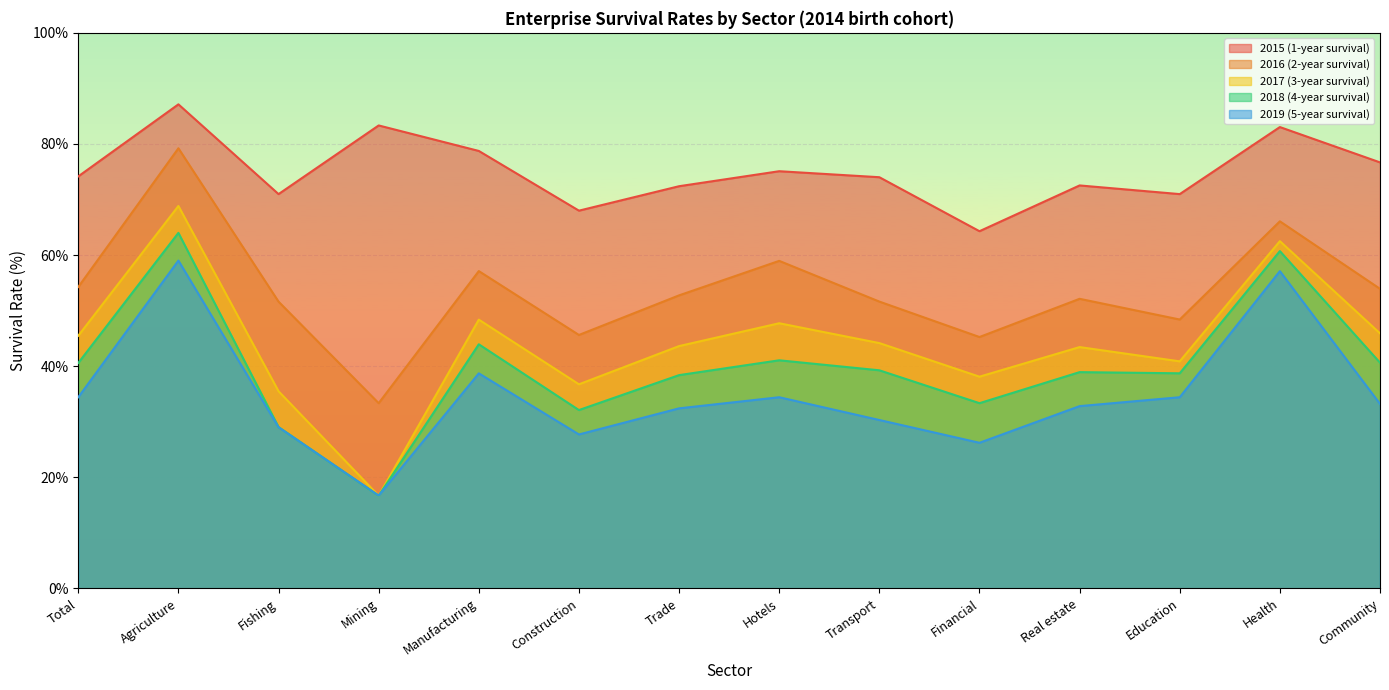

List the labels in order of 2015 (1-year survival) value, smallest first.

Financial, Construction, Fishing, Education, Trade, Real estate, Transport, Total, Hotels, Community, Manufacturing, Health, Mining, Agriculture